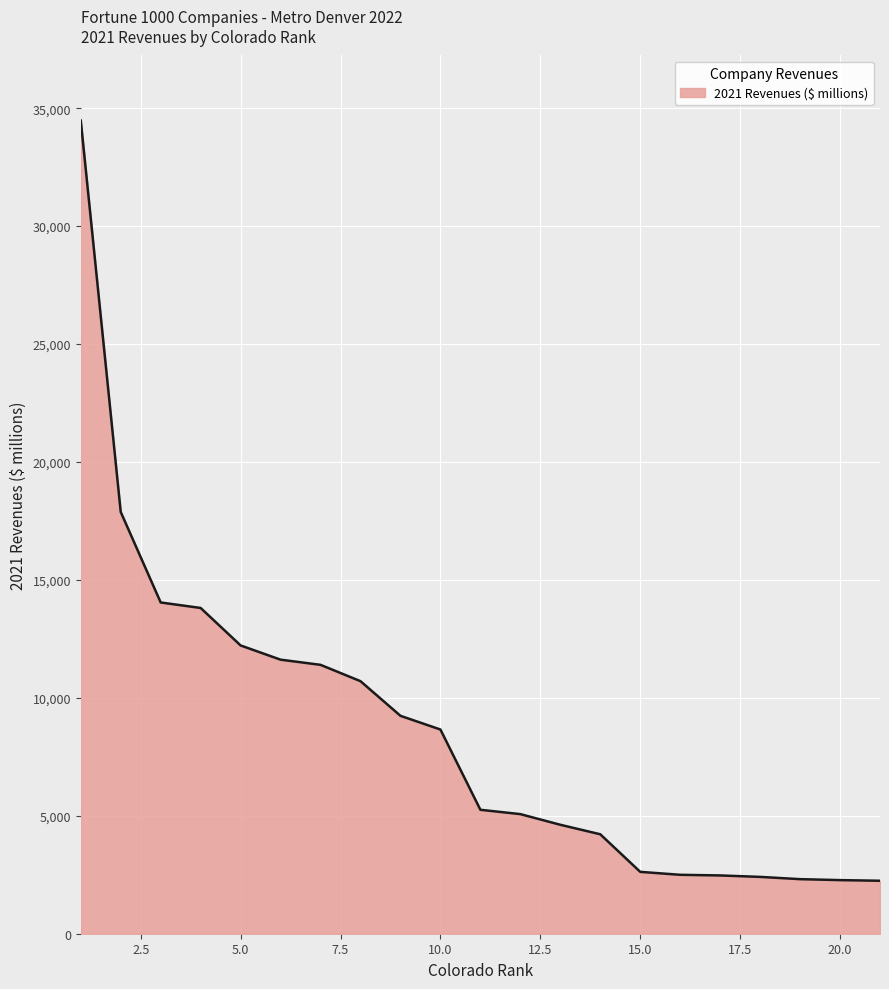

What is the difference between the maximum and minimum values?

32231.2